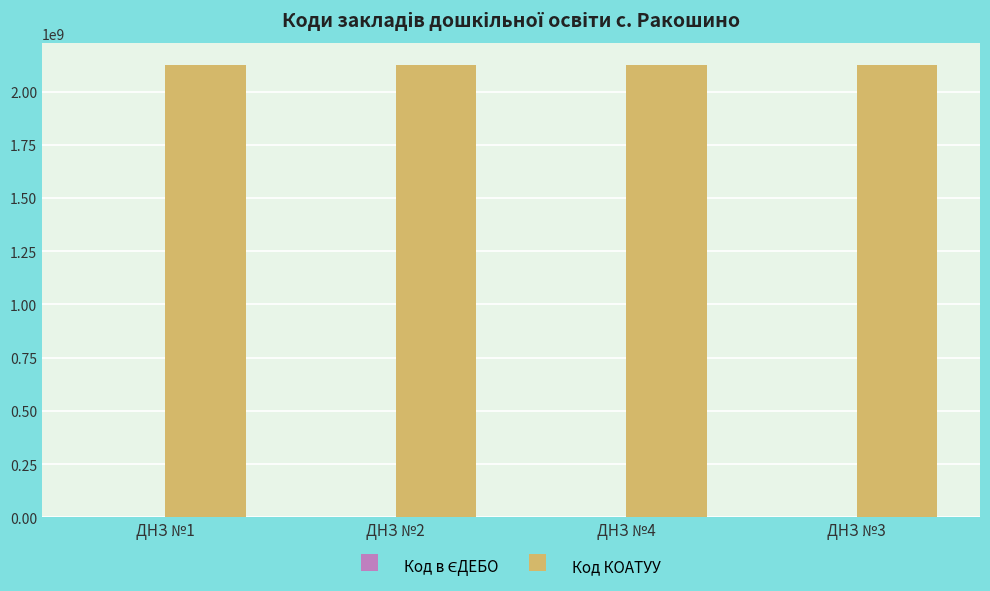

Which series has the largest total across all categories?

Код КОАТУУ